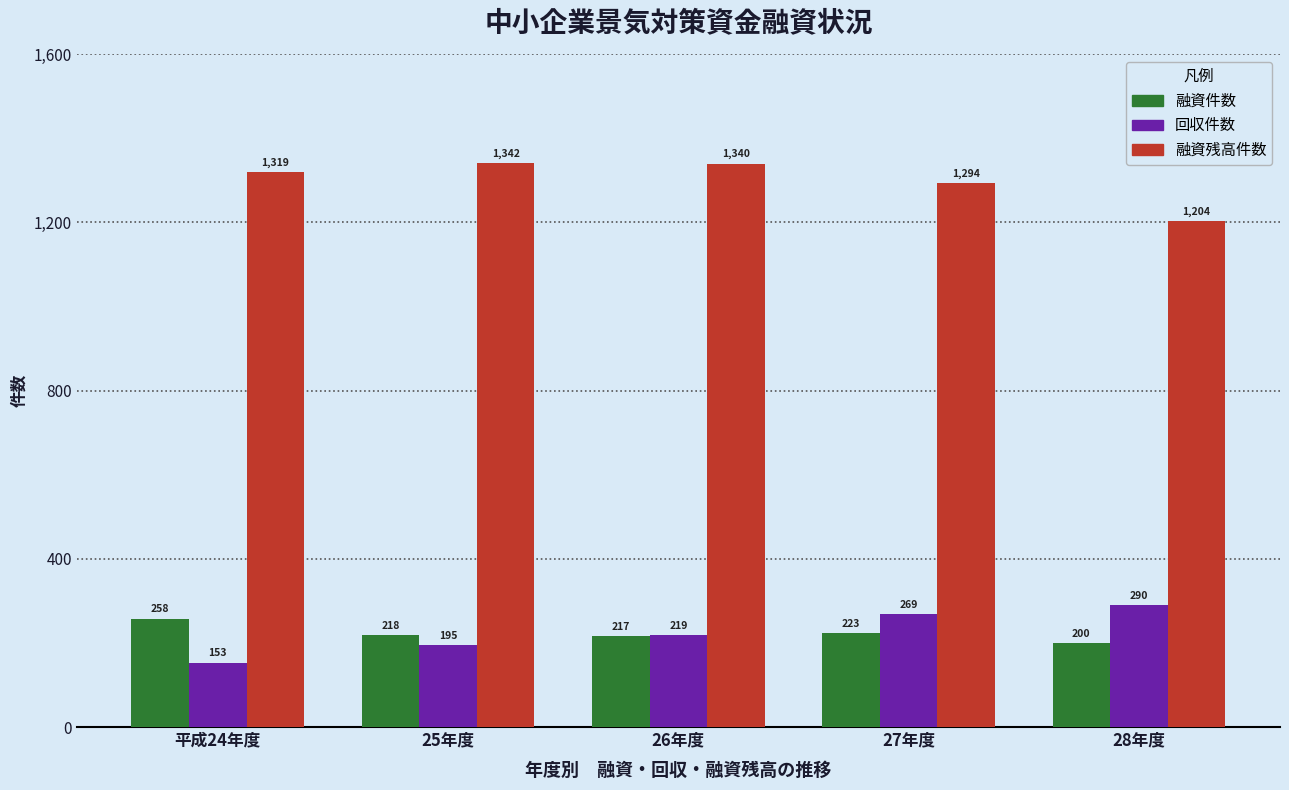

What is the maximum value shown in the chart?

1342